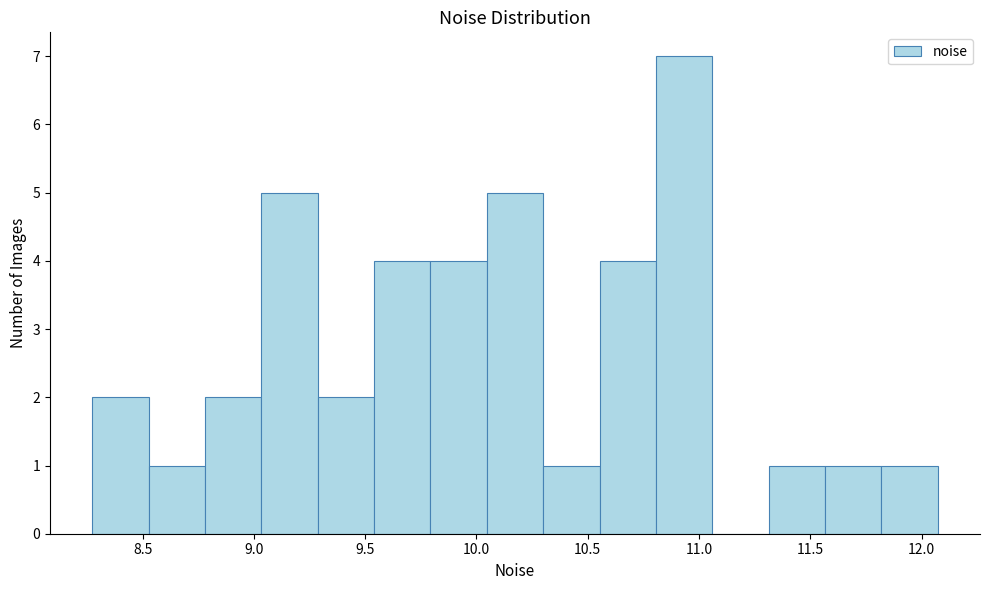

Reading left to right, transcribe this chart: for each bar, give the range it covers on the x-axis and its height. Neither the bar edges nor the heights are printed on the chart, so give them approximately, as read against the axes.

8.25 to 8.55: 2
8.55 to 8.80: 1
8.80 to 9.05: 2
9.05 to 9.30: 5
9.30 to 9.55: 2
9.55 to 9.80: 4
9.80 to 10.05: 4
10.05 to 10.30: 5
10.30 to 10.55: 1
10.55 to 10.80: 4
10.80 to 11.05: 7
11.05 to 11.30: 0
11.30 to 11.55: 1
11.55 to 11.80: 1
11.80 to 12.05: 1